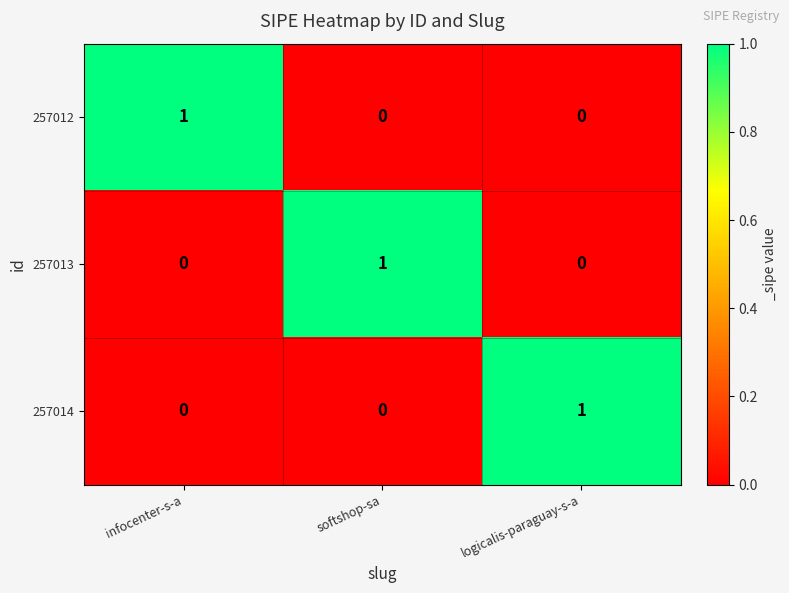

At which label does 257012 reach its peak?

infocenter-s-a